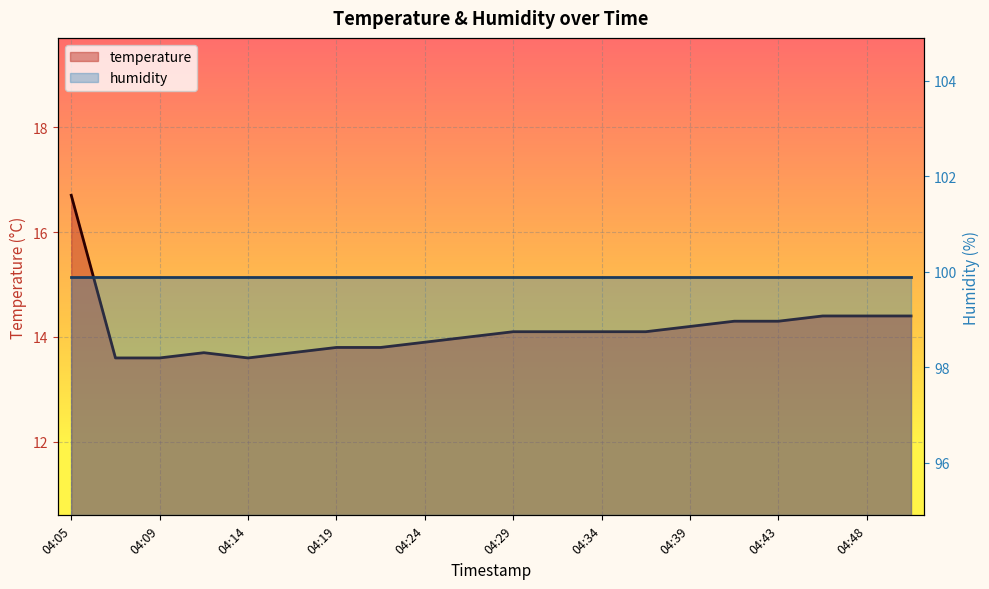

List the labels in order of value, largest first.

04:05, 04:46, 04:48, 04:51, 04:41, 04:43, 04:39, 04:29, 04:31, 04:34, 04:36, 04:26, 04:24, 04:19, 04:22, 04:12, 04:17, 04:07, 04:09, 04:14